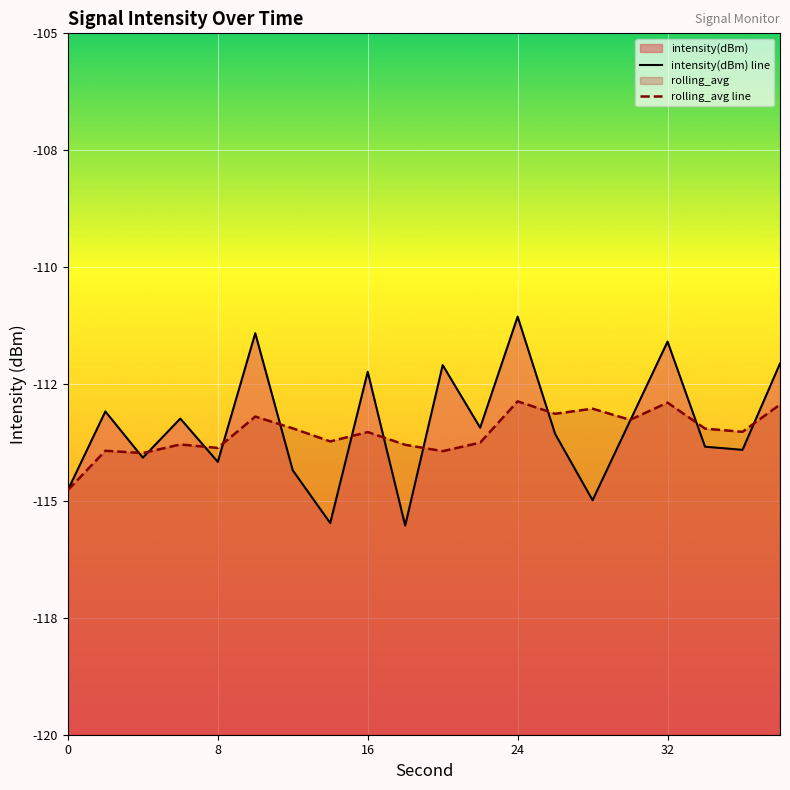

True or false: rolling_avg line and intensity(dBm) line intersect in this chart.

True